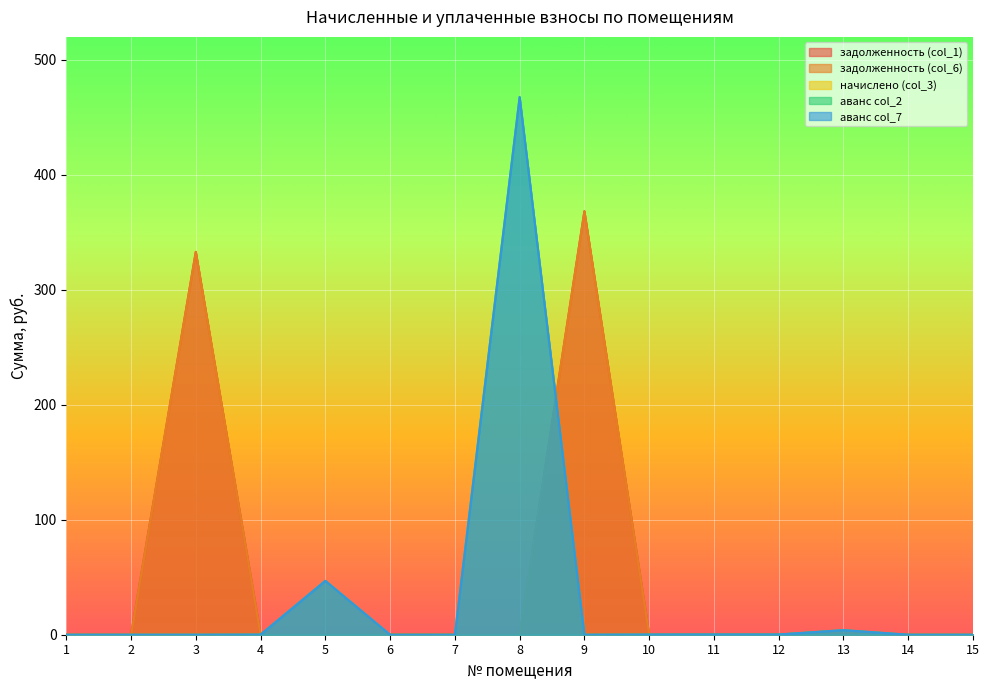

True or false: задолженность (col_6) and задолженность (col_1) intersect in this chart.

False